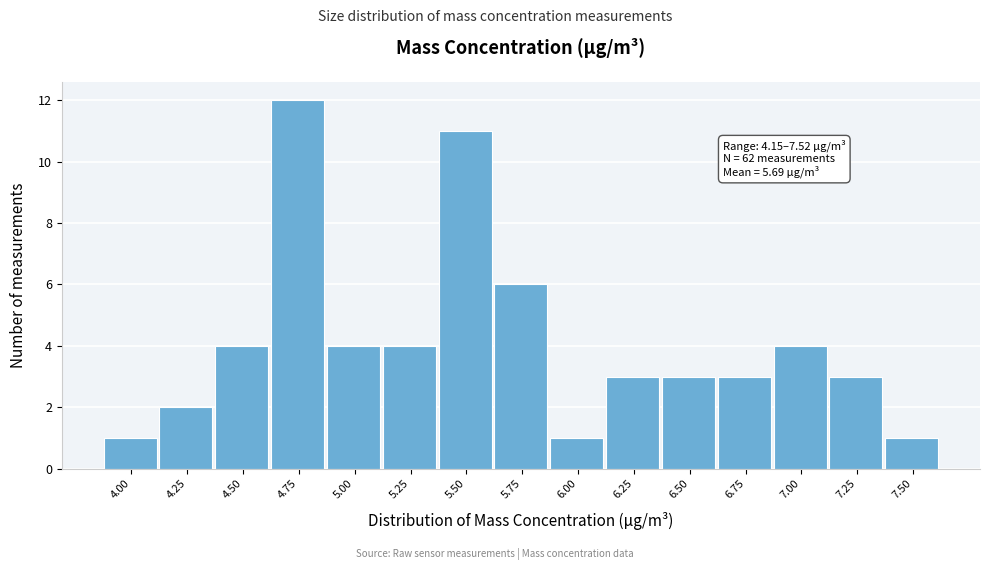

Reading left to right, extract all data points from this chart.

4.00=1	4.25=2	4.50=4	4.75=12	5.00=4	5.25=4	5.50=11	5.75=6	6.00=1	6.25=3	6.50=3	6.75=3	7.00=4	7.25=3	7.50=1